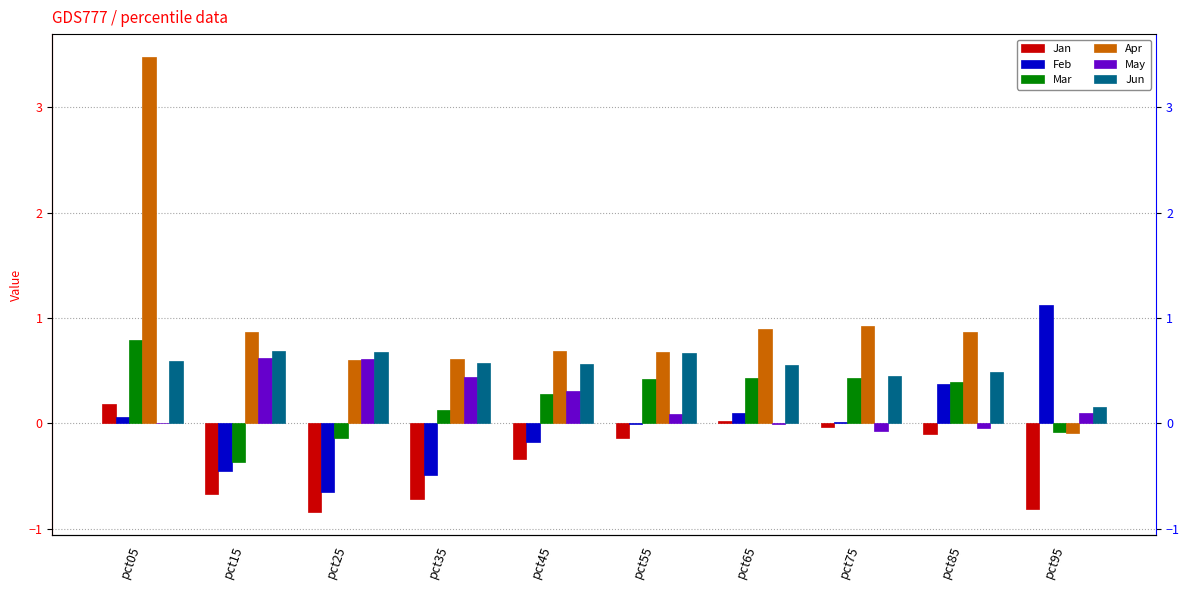

What are all the series names shown in the legend?

Jan, Feb, Mar, Apr, May, Jun